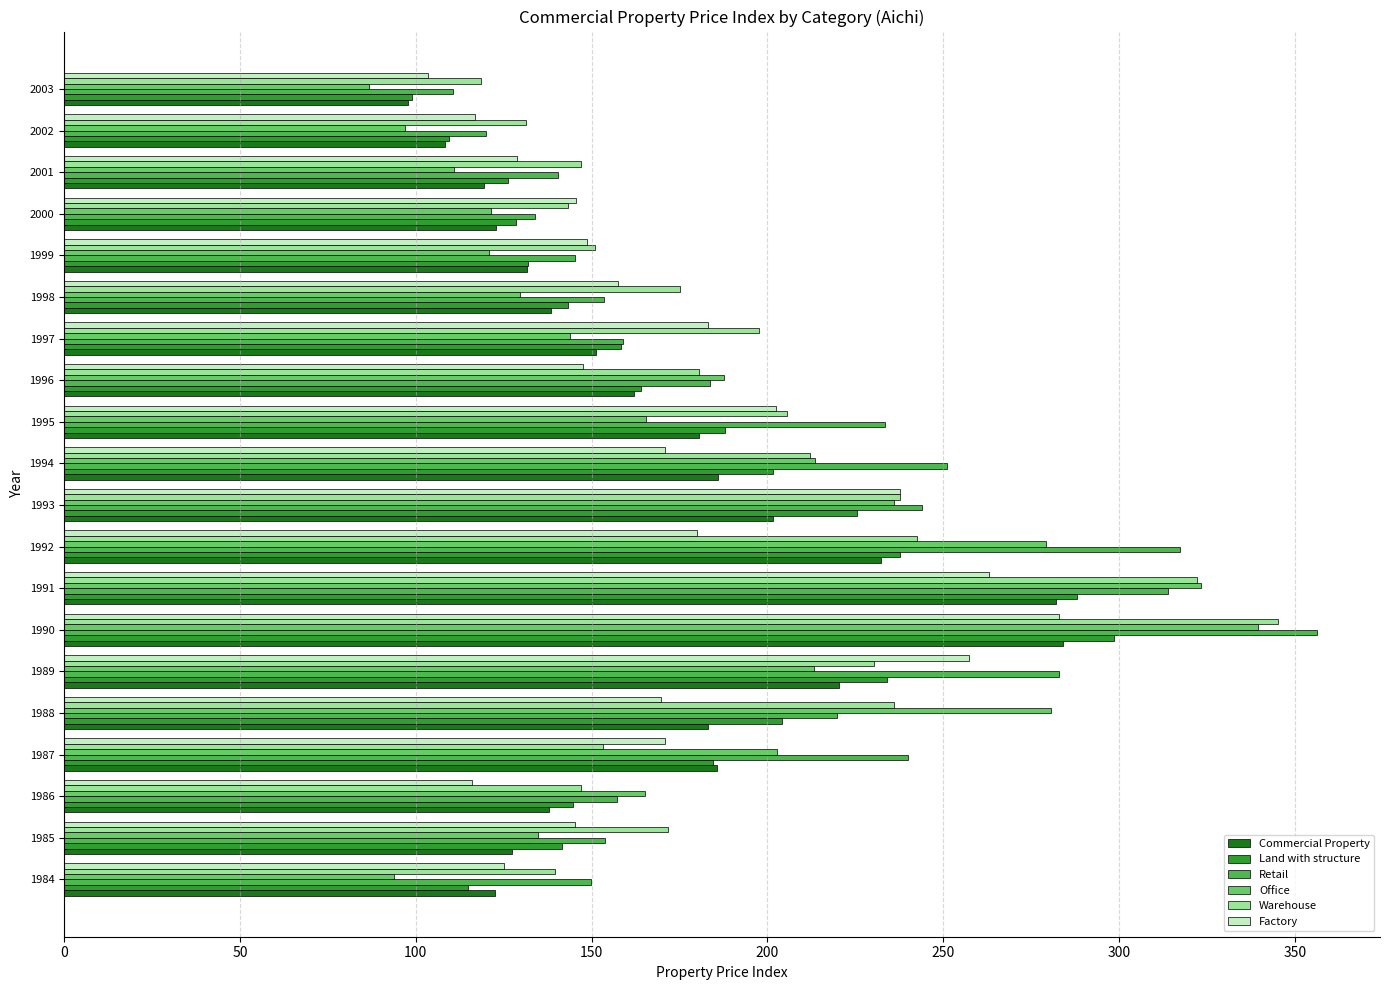

Is the value of Retail at 2002 greater than the value of Office at 1988?

No